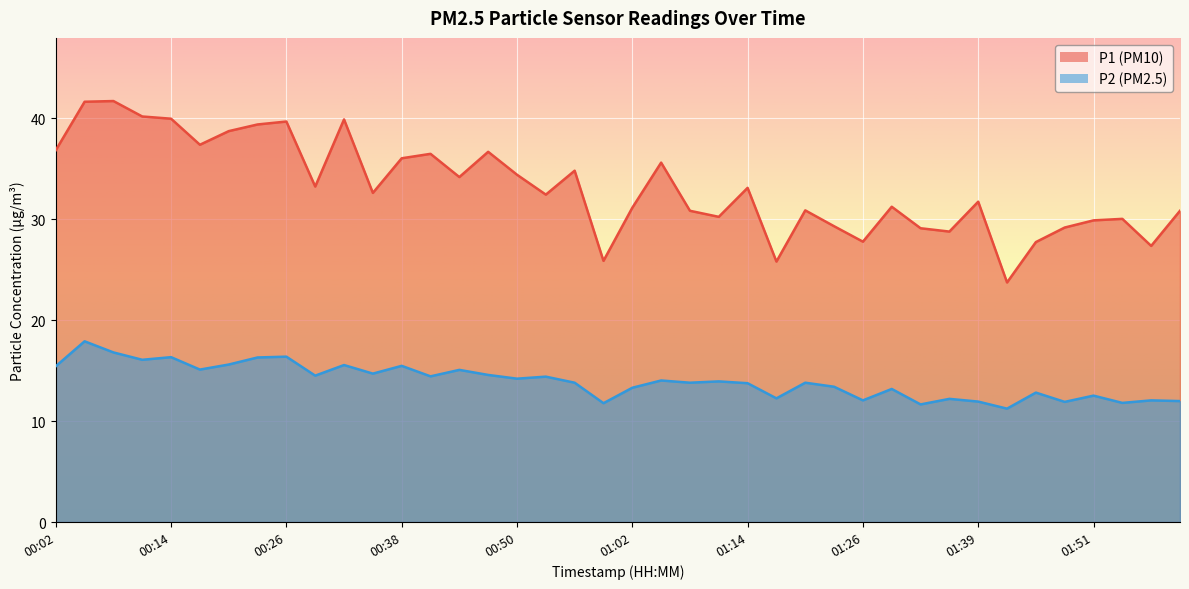

In P1, how many points are higher than both neighbors (excluding endpoints)?

12